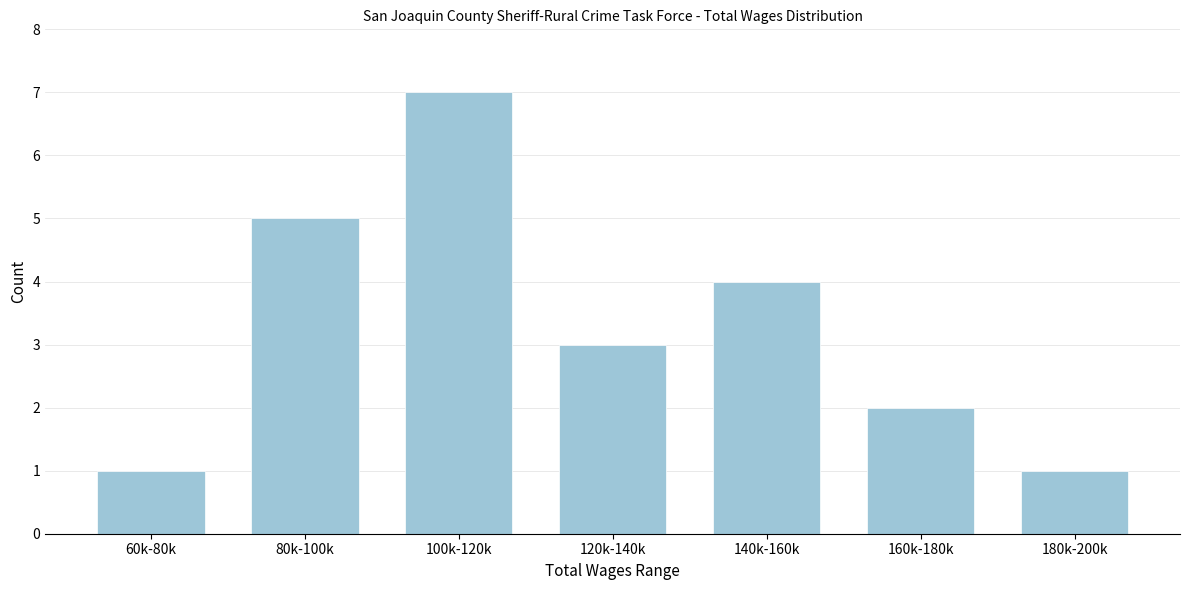

Reading left to right, what are all the values shown in this chart?

1	5	7	3	4	2	1